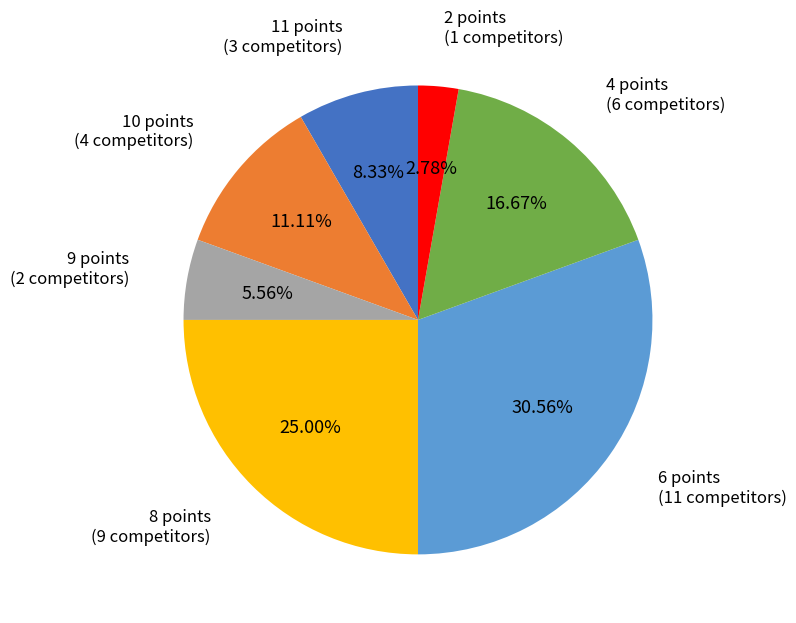

Is there a majority slice in this chart?

No